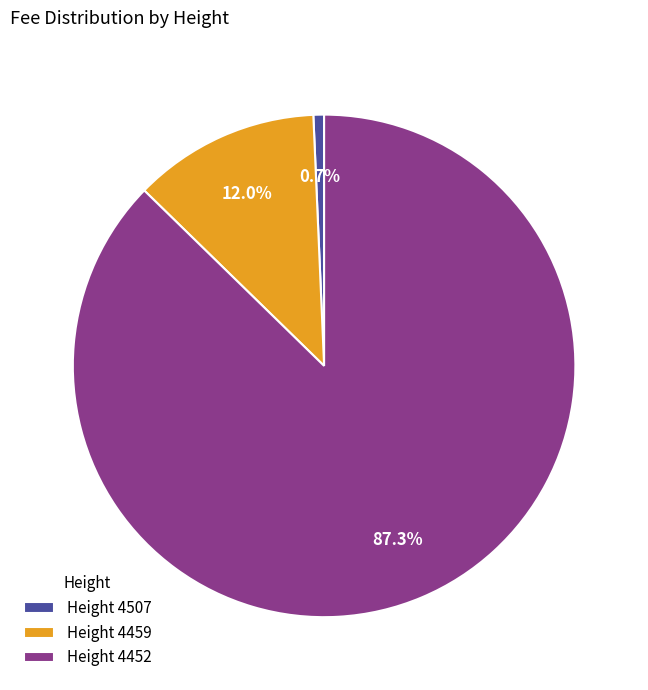

To the nearest percent, what is the difference between the largest and smallest slice percentages?

87%